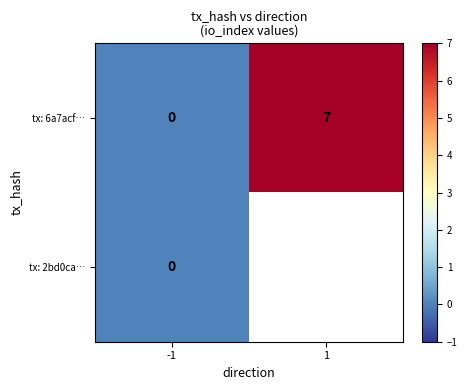

Is the value of tx: 2bd0ca… at -1 greater than the value of tx: 6a7acf… at 1?

No